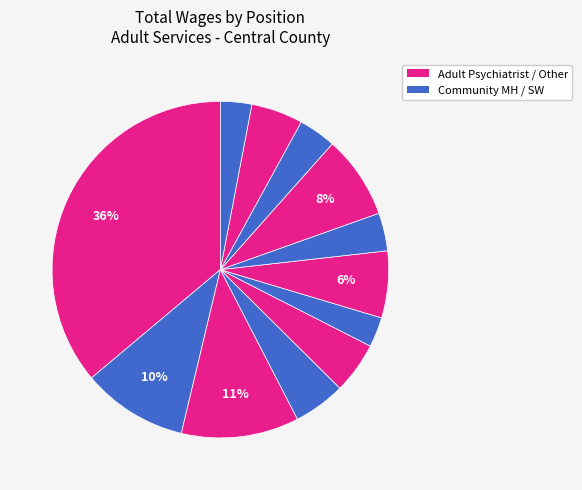

How many slices are in this pie chart?

12